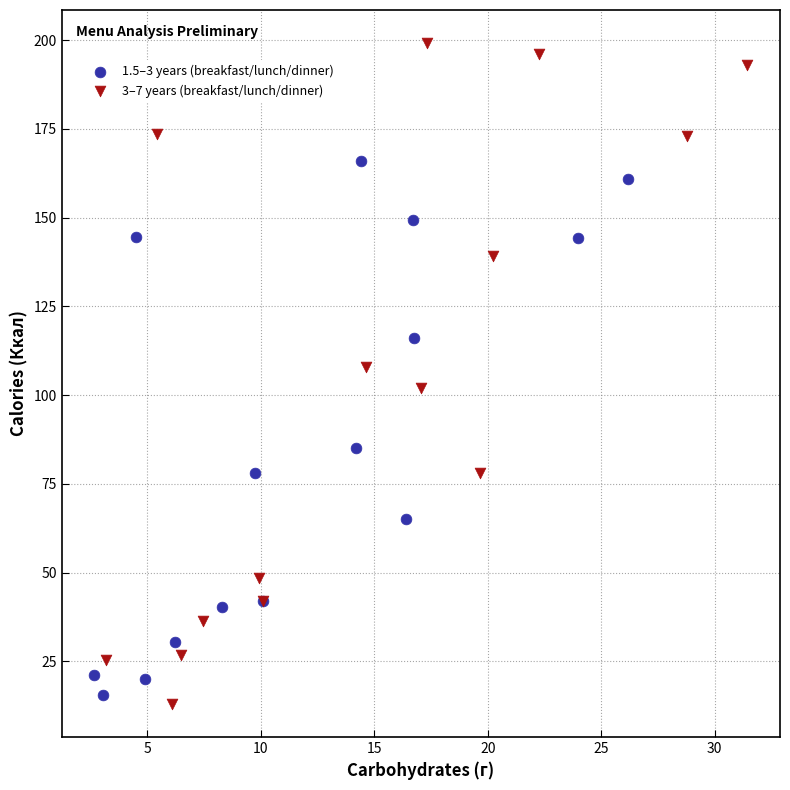

Which series has the largest Y range (max minus min)?

3–7 years (breakfast/lunch/dinner)